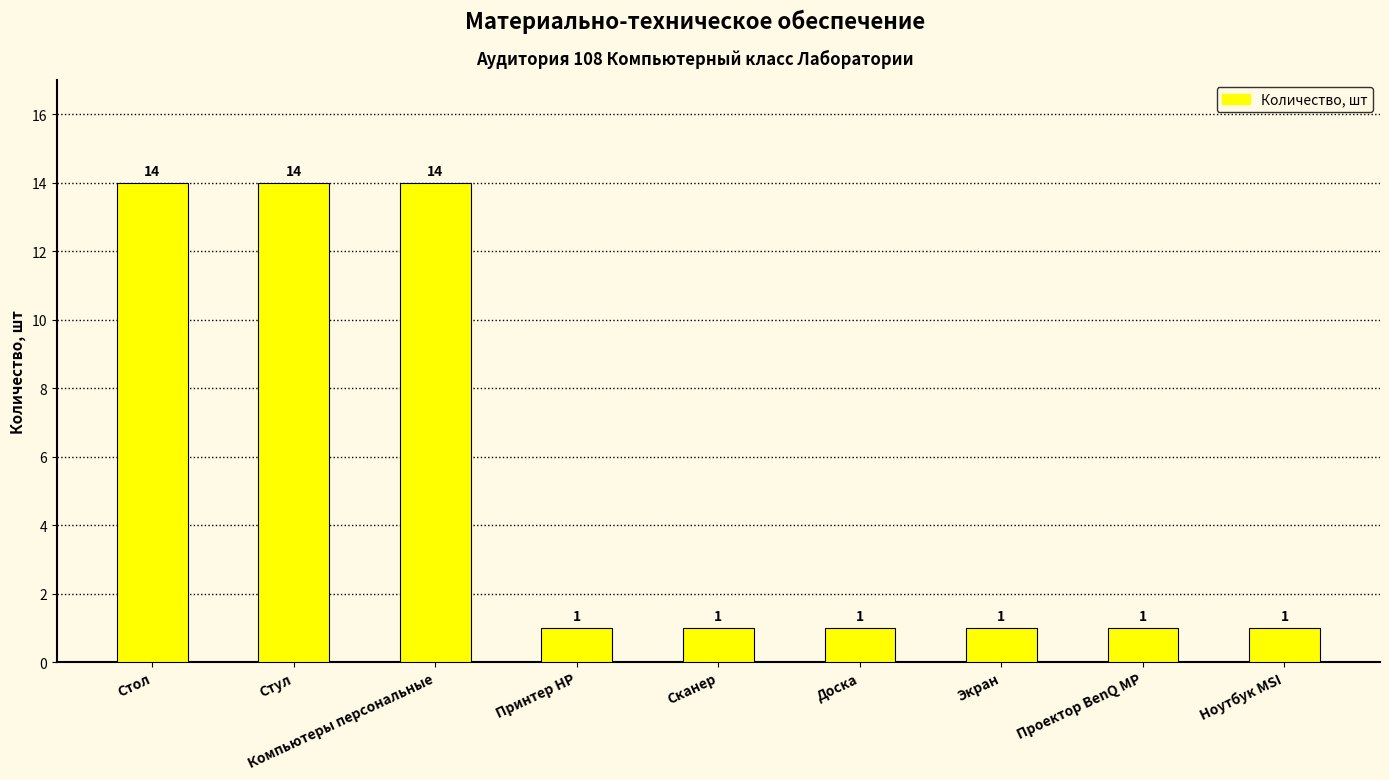

Is it true that the value at Стол is 3?

False